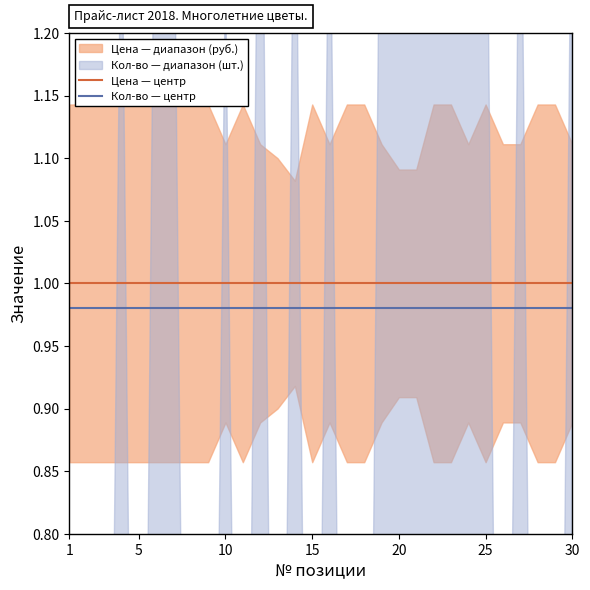

What is the average value of the Кол-во — центр series?

1.0